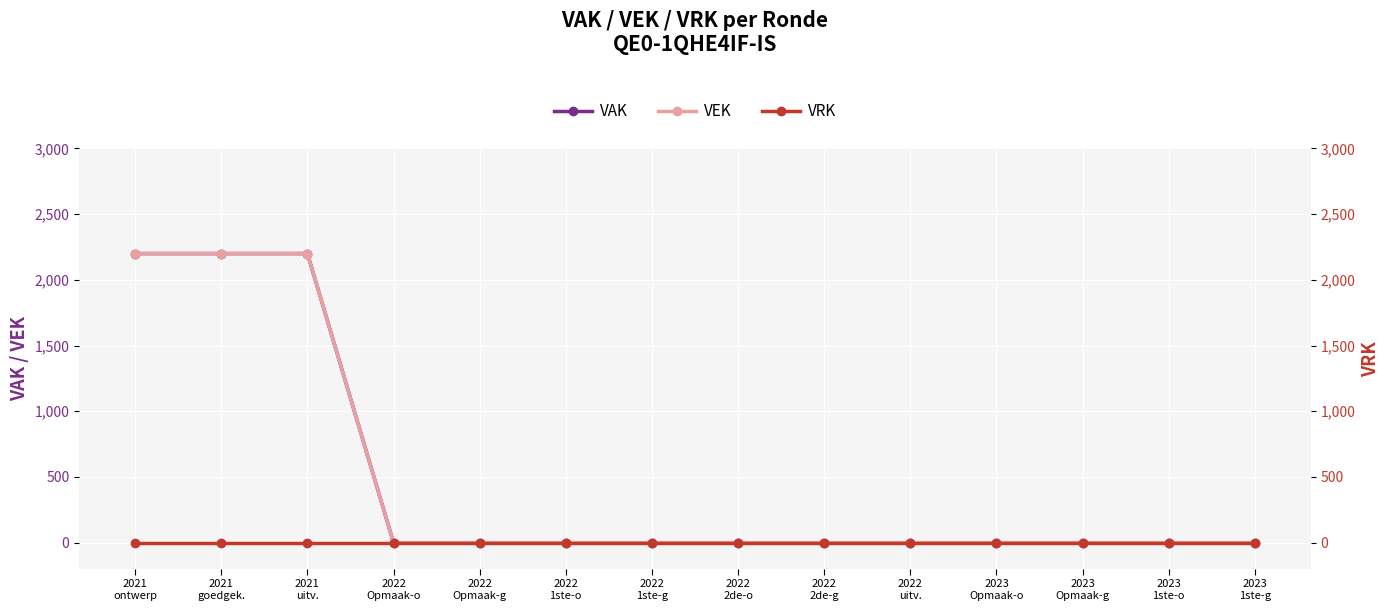

What is the label of the 11th point from the left?

2023
Opmaak-o